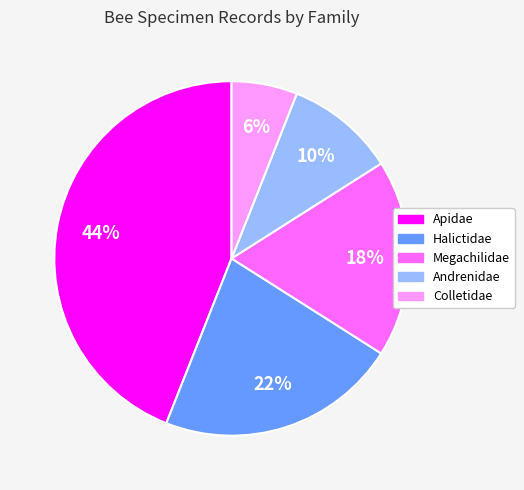

Which slice is the largest?

Apidae